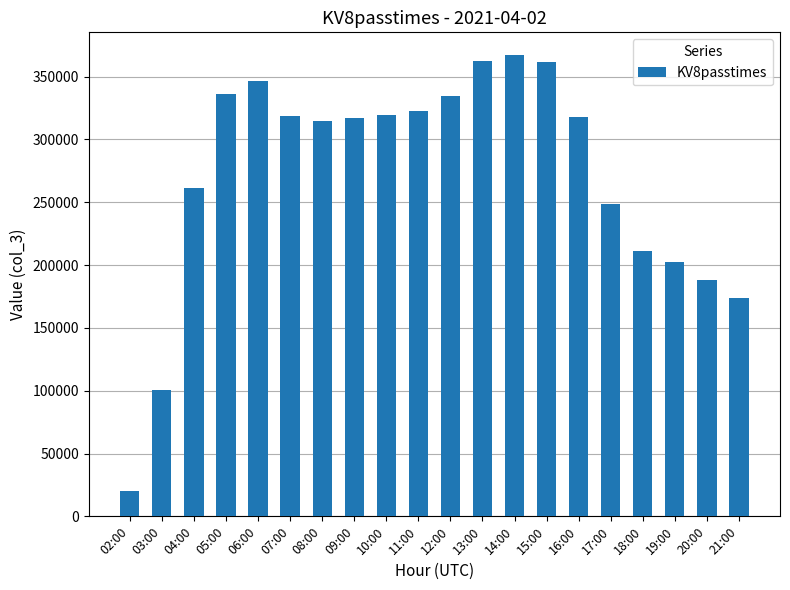

What is the difference between the values at 11:00 and 08:00?

8254